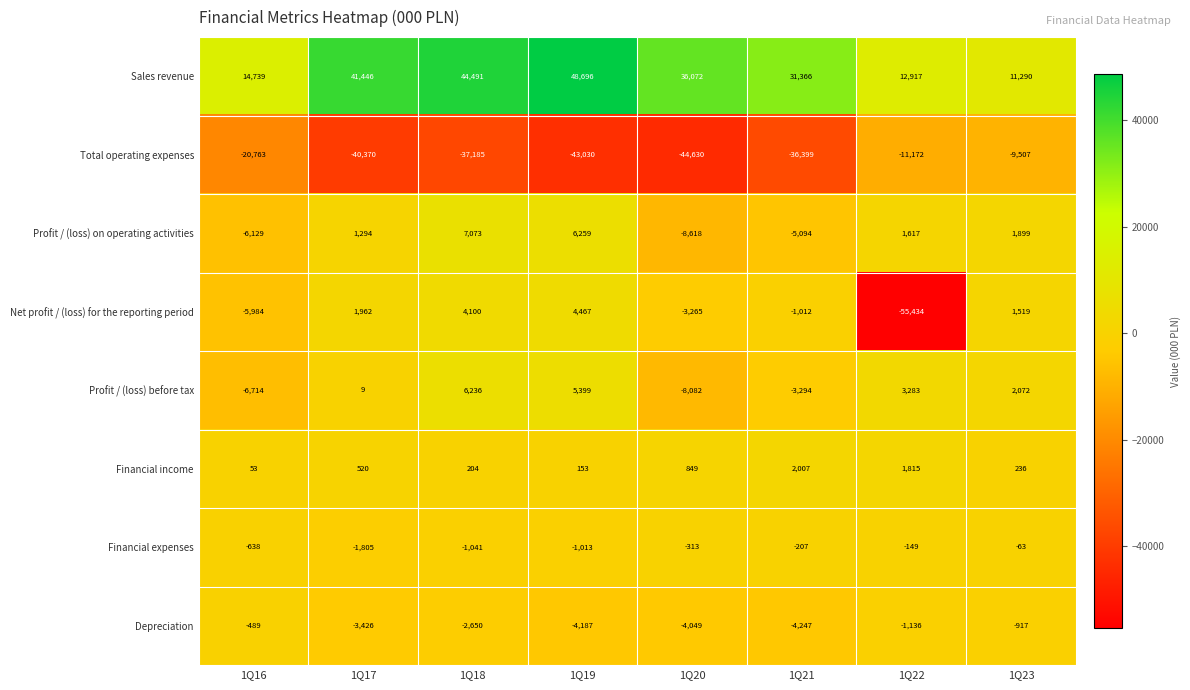

How many positive values does the Profit / (loss) before tax series have?

5